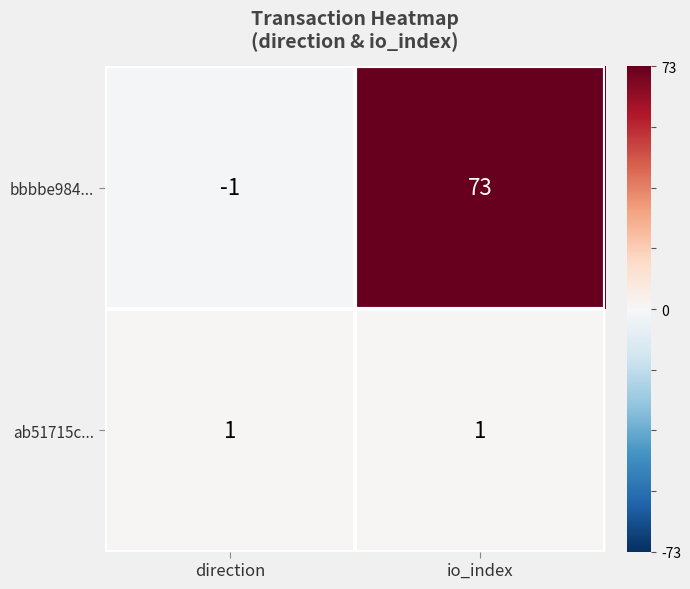

At which category is the sum across all series the highest?

io_index